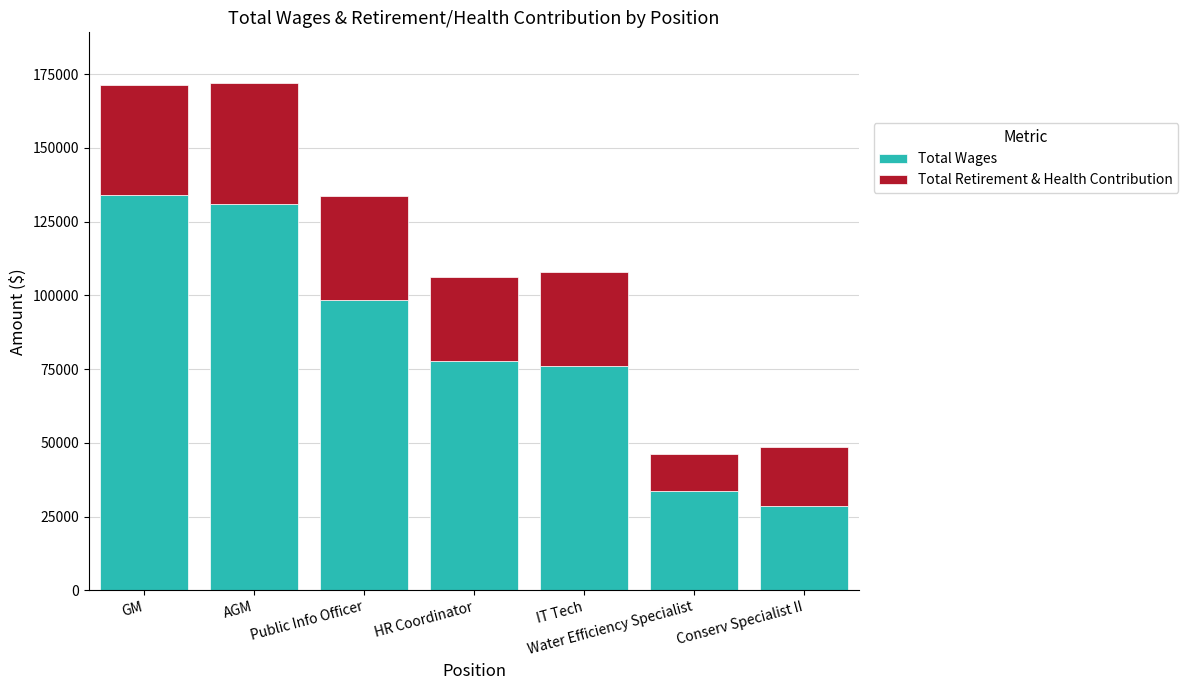

What are all the series names shown in the legend?

Total Wages, Total Retirement & Health Contribution